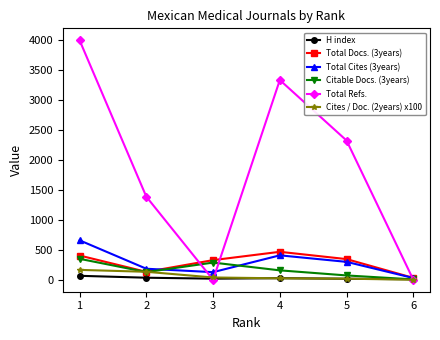

The value of Total Refs. at 1 is 4002. True or false?

True